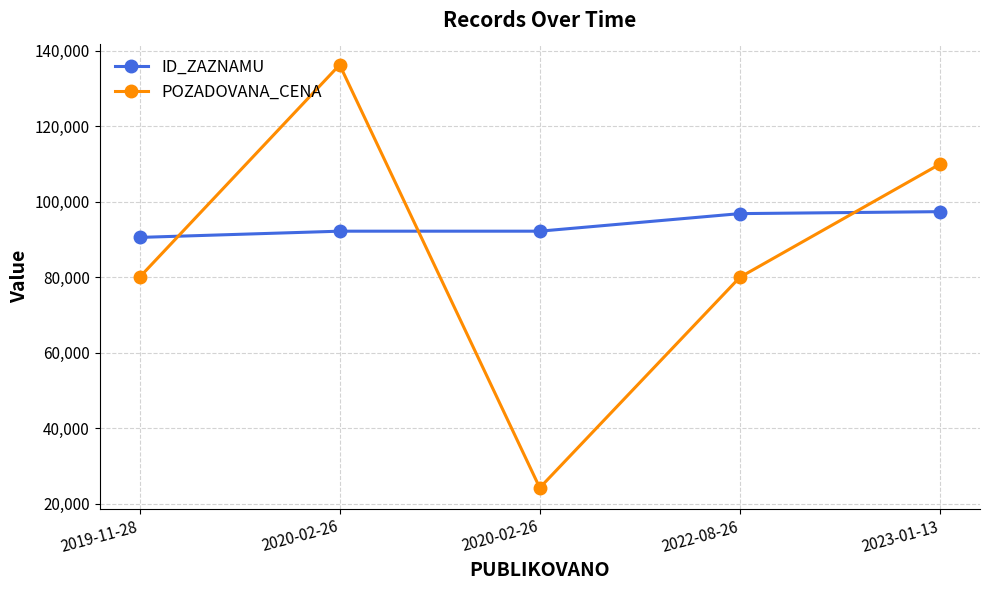

What is the average value of the POZADOVANA_CENA series?

86102